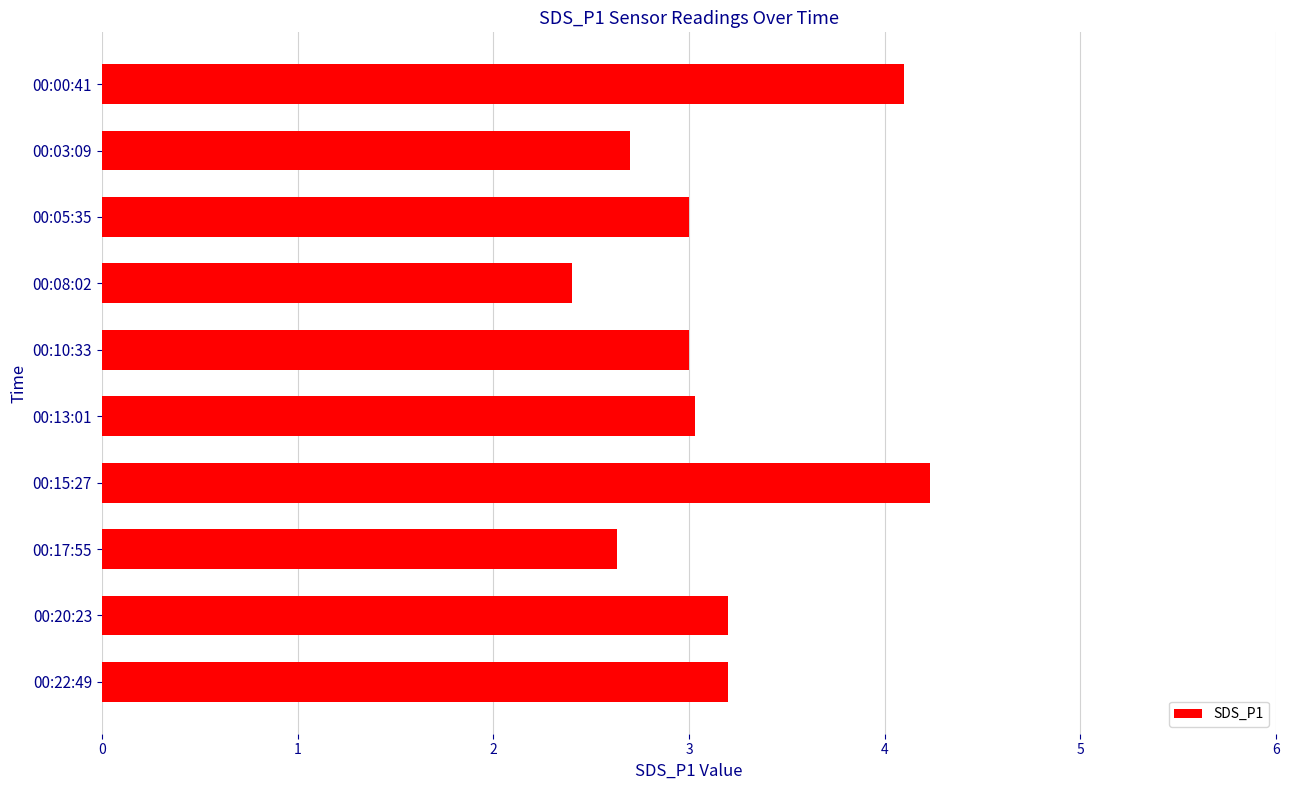

What is the difference between the maximum and second lowest values?

1.6